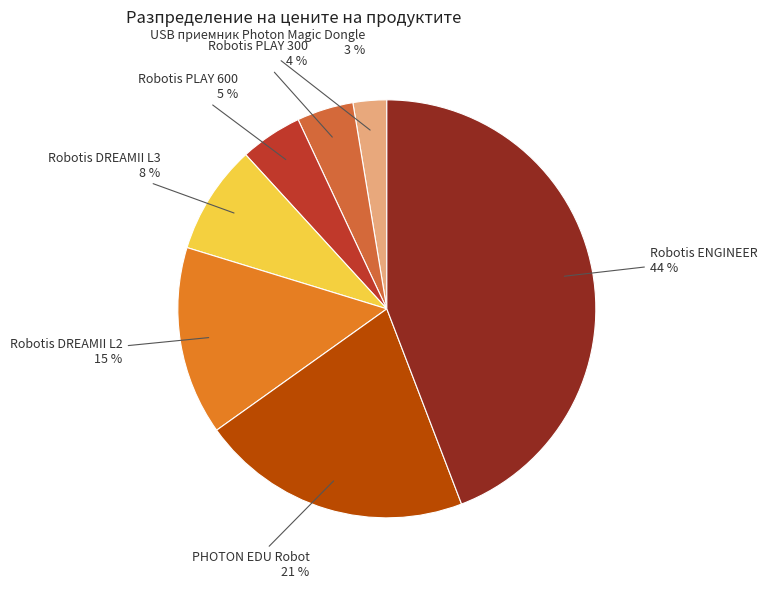

True or false: Robotis DREAMII L2 accounts for 6% of the total.

False